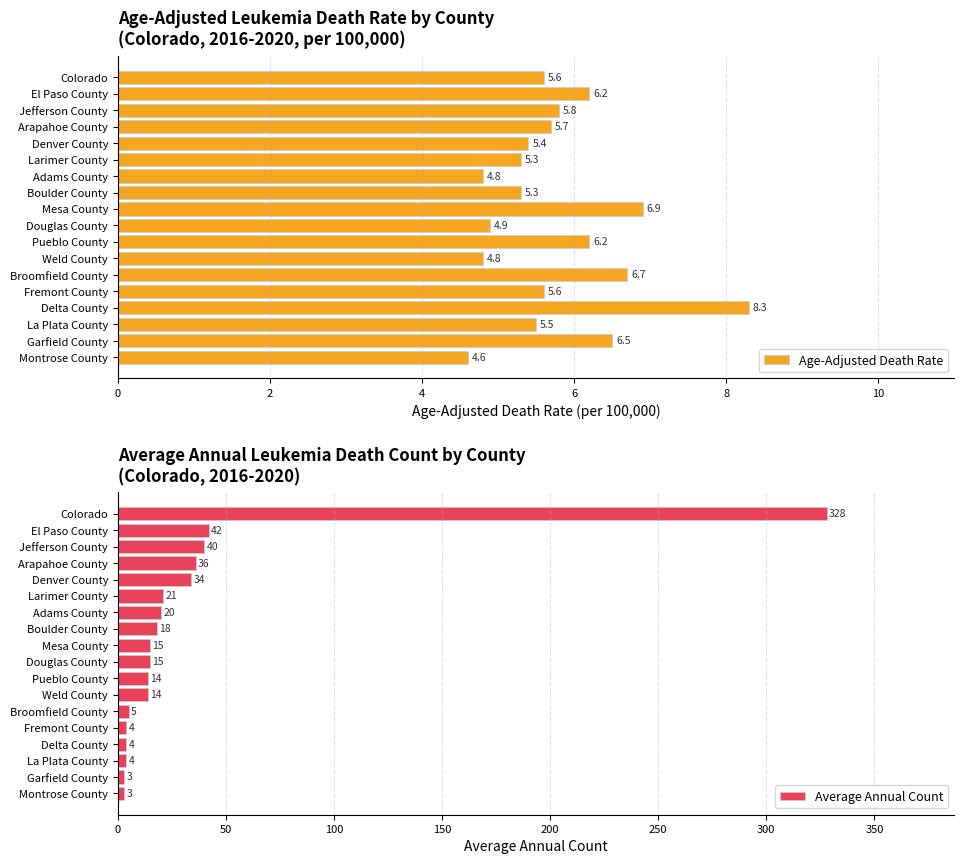

Rank the series by their maximum value, from lowest to highest.

Age-Adjusted Death Rate, Average Annual Count